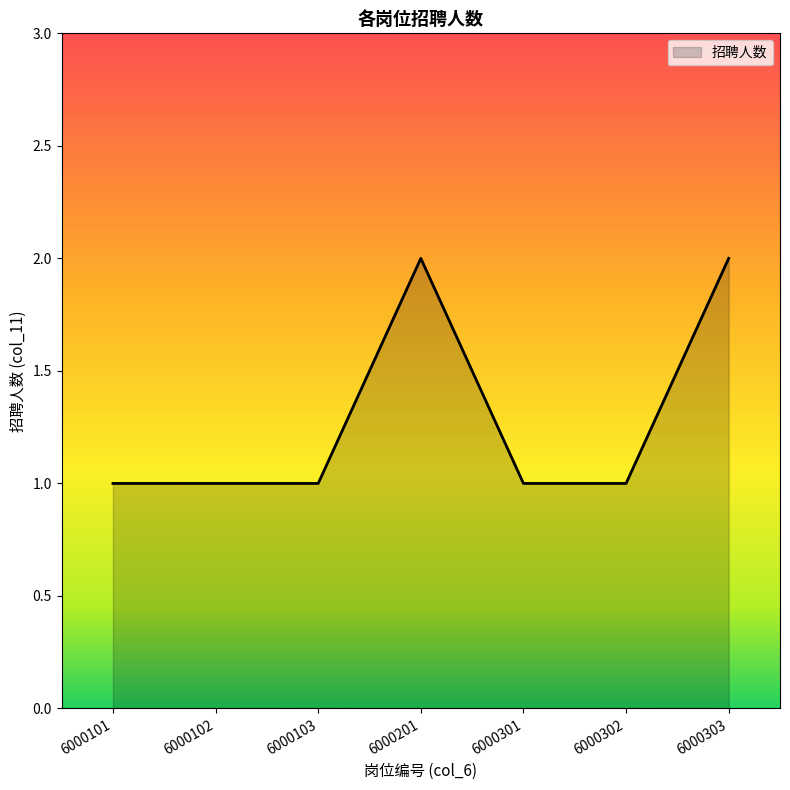

Rank the categories by value from lowest to highest.

6000101, 6000102, 6000103, 6000301, 6000302, 6000201, 6000303